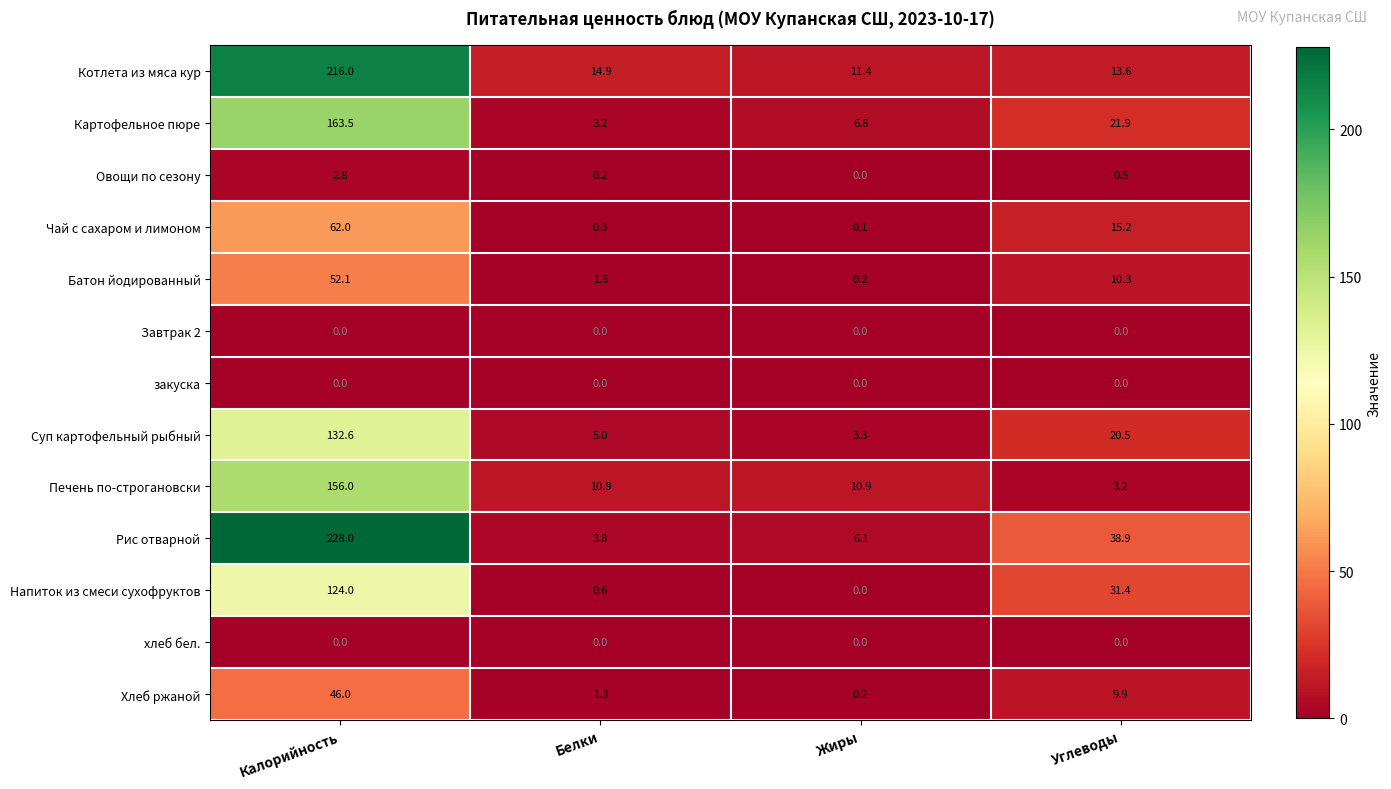

Is it true that Котлета из мяса кур equals 6.8 at Белки?

False